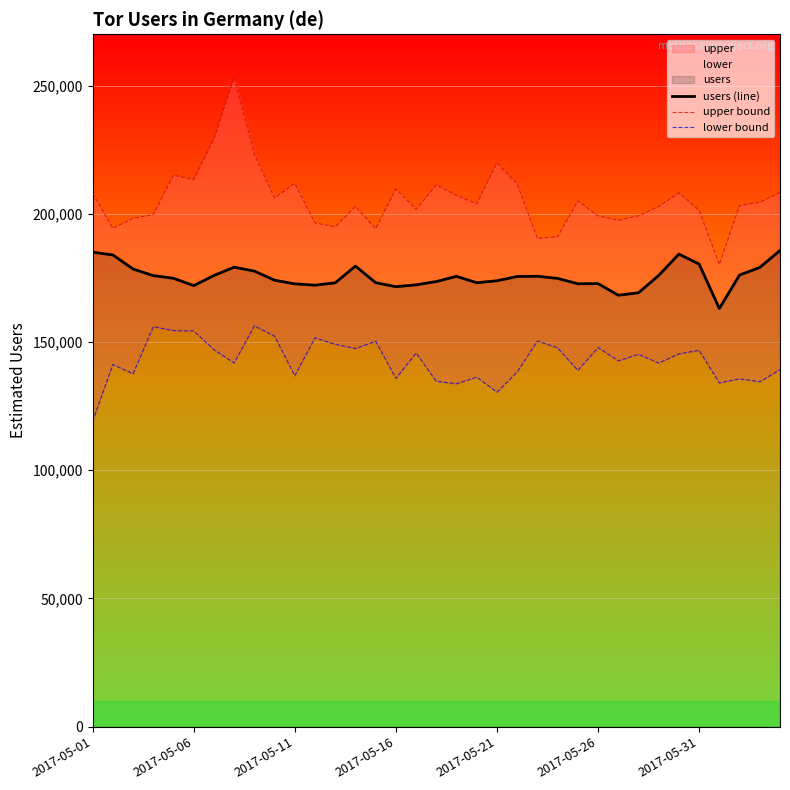

True or false: users (line) has more than 2 points higher than both neighbors.

True